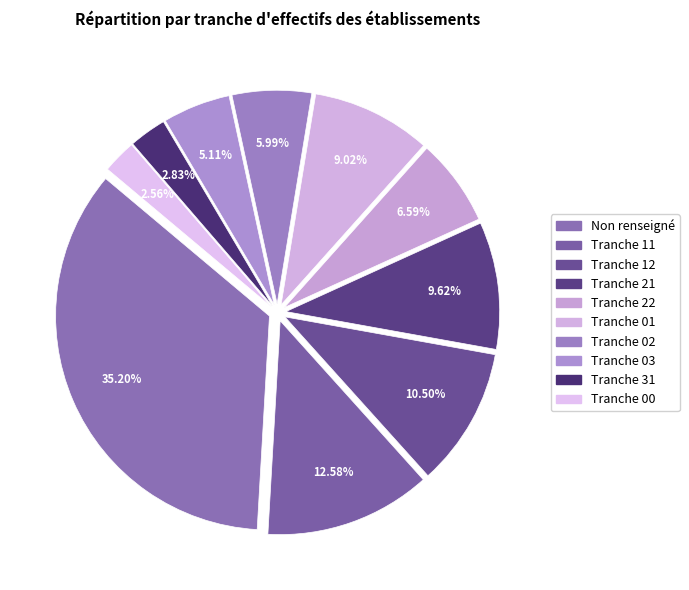

How many slices are in this pie chart?

10